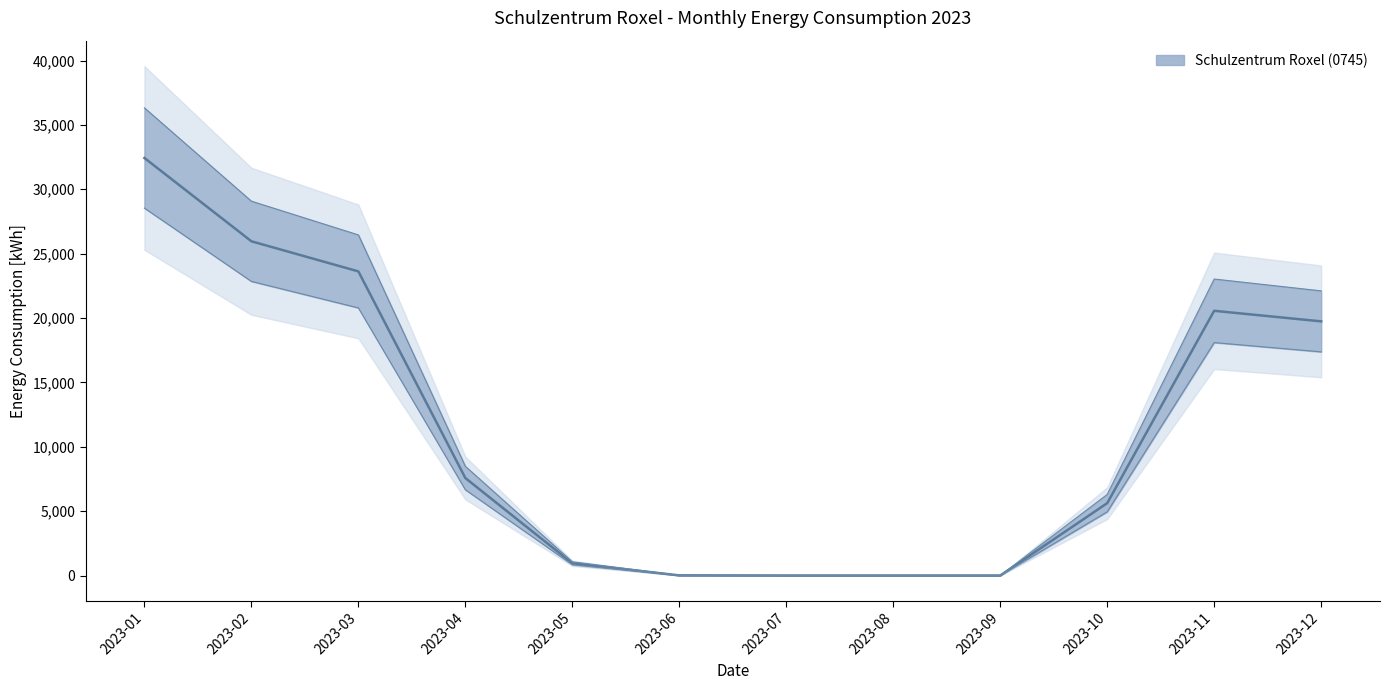

Where is the first local maximum?

2023-11